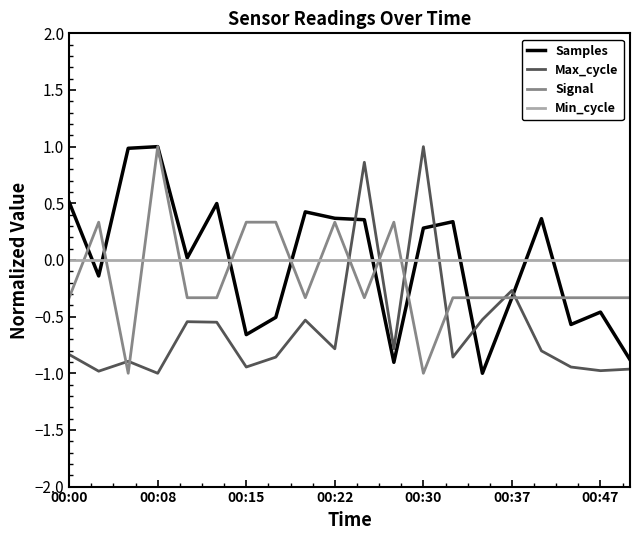

What is the lowest value of the Max_cycle series?

-1.0